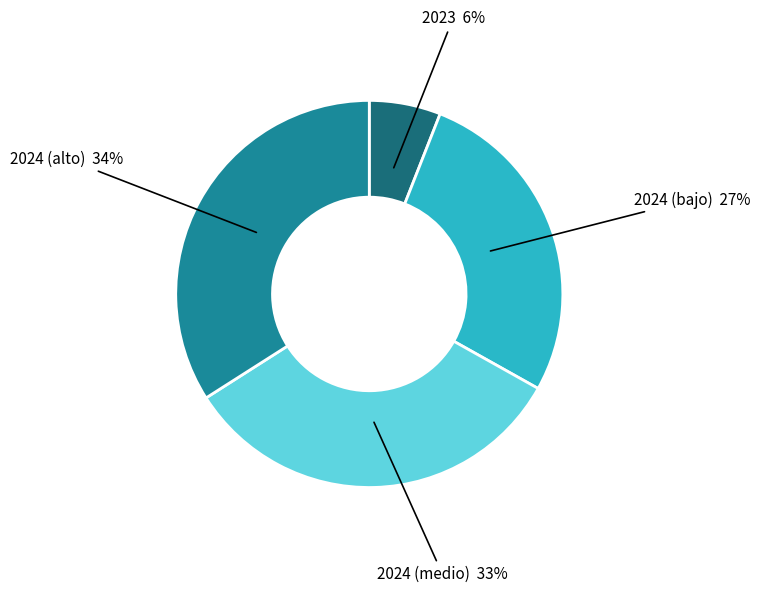

Is there a majority slice in this chart?

No